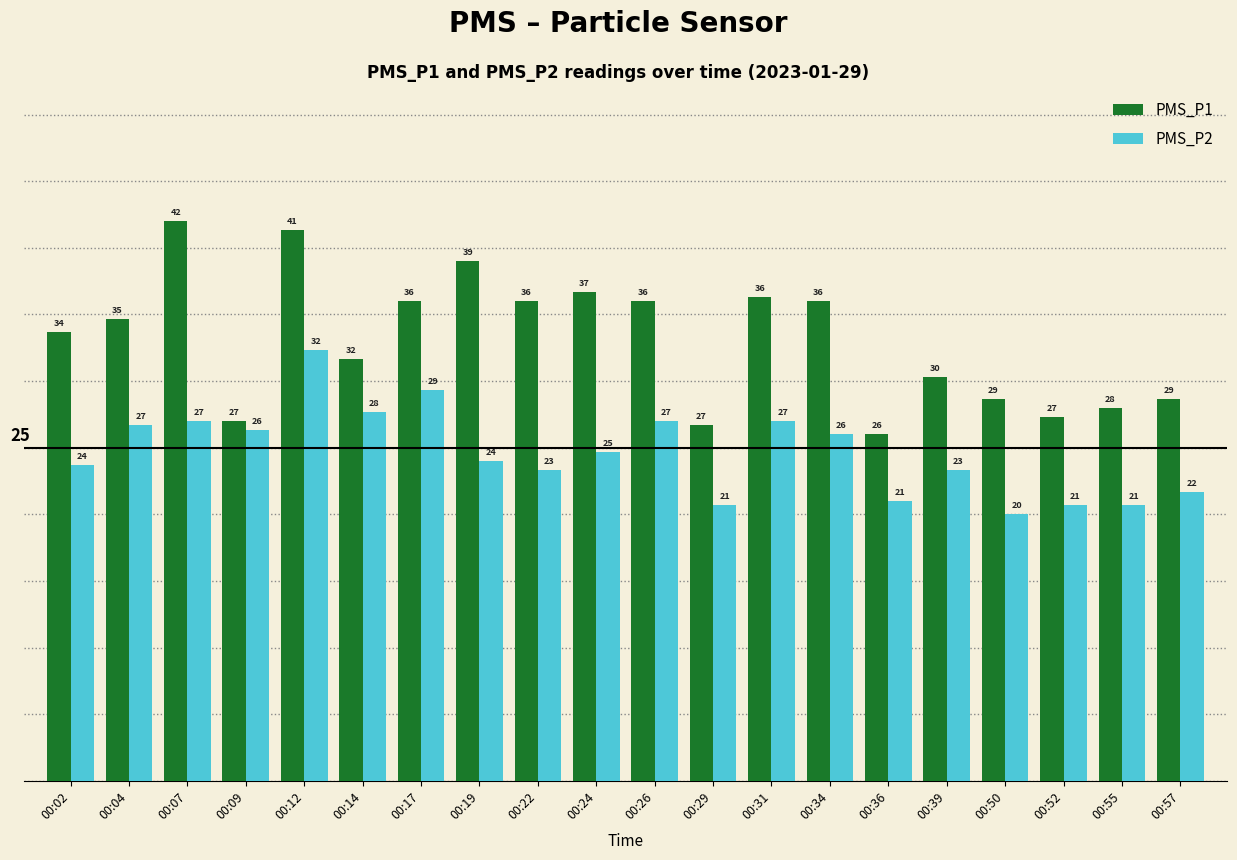

Count the number of data series in this chart.

2